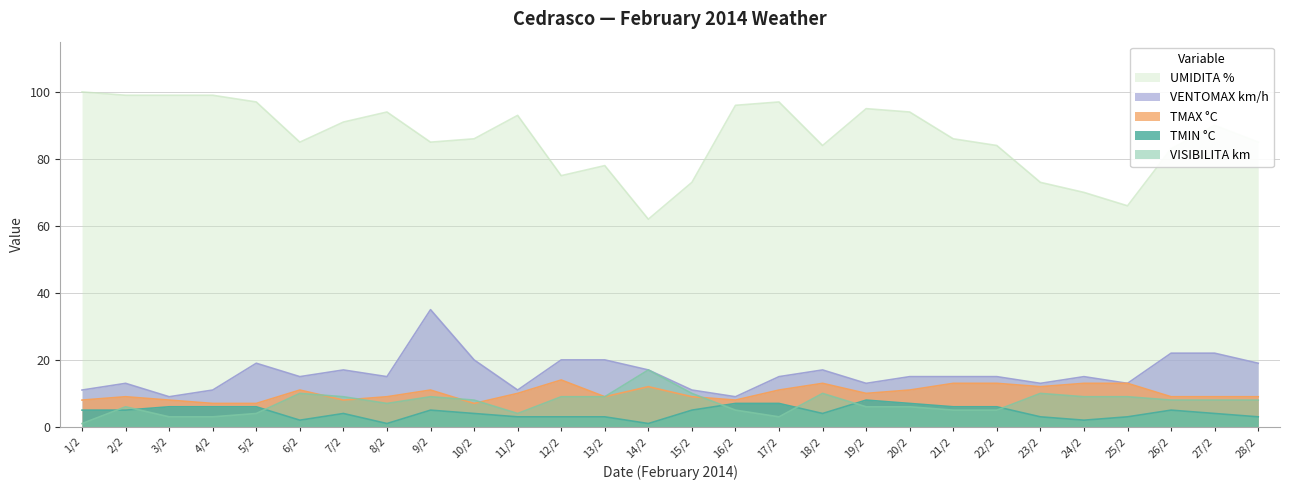

How many values in the TMIN °C series exceed 5?

9